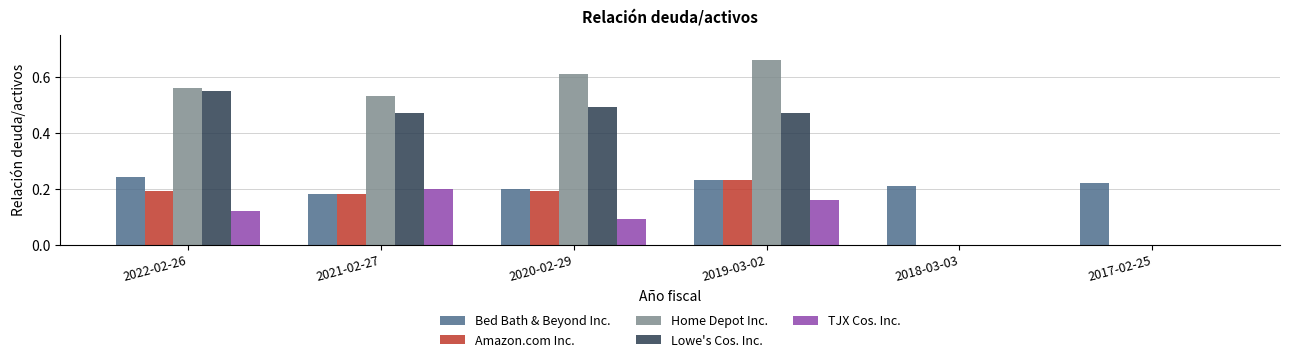

Which series has the largest total across all categories?

Home Depot Inc.